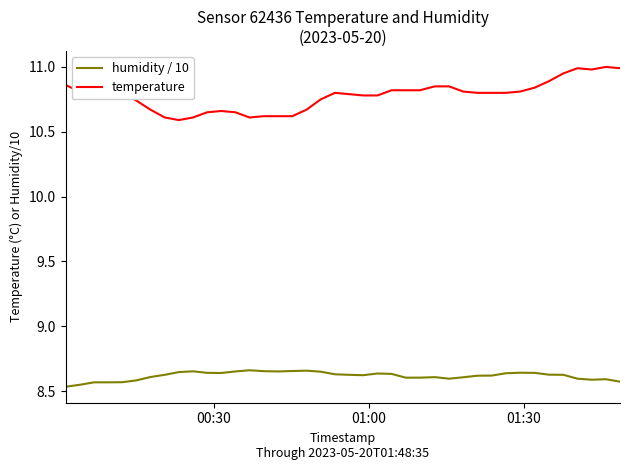

Which series has the largest total across all categories?

temperature